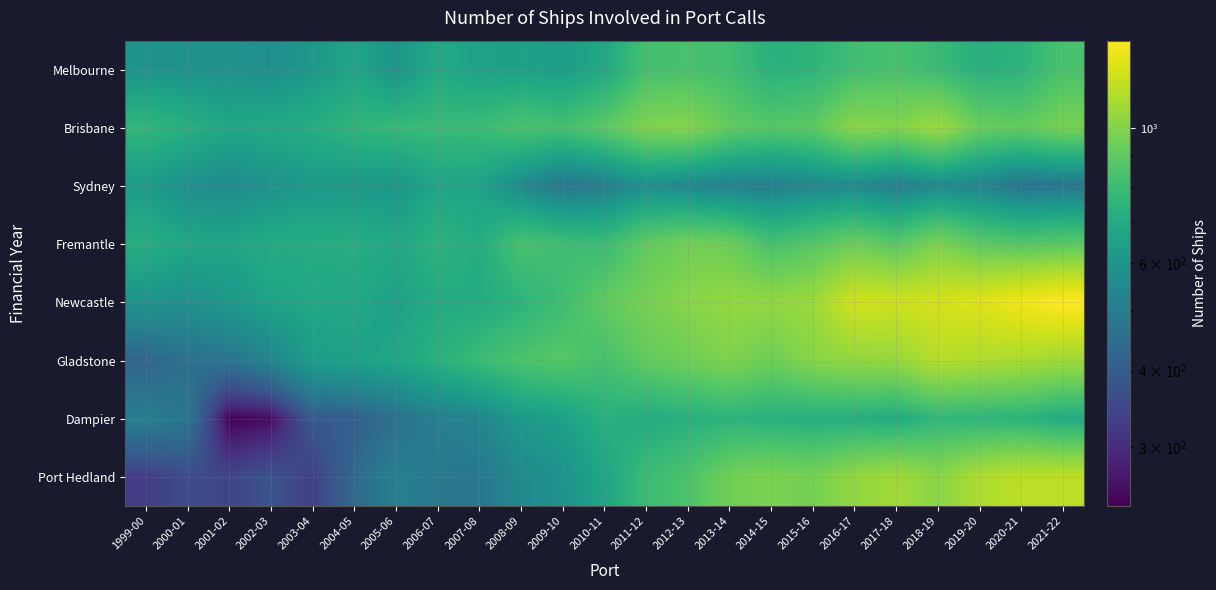

Reading right to left, list all the values displayed in this chart.

Melbourne: 2021-22=841	2020-21=748	2019-20=727	2018-19=791	2017-18=837	2016-17=811	2015-16=754	2014-15=734	2013-14=817	2012-13=838	2011-12=827	2010-11=688	2009-10=634	2008-09=652	2007-08=654	2006-07=697	2005-06=597	2004-05=672	2003-04=613	2002-03=575	2001-02=589	2000-01=587	1999-00=596
Brisbane: 2021-22=969	2020-21=910	2019-20=928	2018-19=1074	2017-18=1000	2016-17=1024	2015-16=894	2014-15=872	2013-14=907	2012-13=1005	2011-12=992	2010-11=892	2009-10=824	2008-09=842	2007-08=793	2006-07=787	2005-06=779	2004-05=757	2003-04=715	2002-03=689	2001-02=679	2000-01=727	1999-00=763
Sydney: 2021-22=474	2020-21=465	2019-20=531	2018-19=550	2017-18=511	2016-17=553	2015-16=541	2014-15=509	2013-14=519	2012-13=541	2011-12=575	2010-11=504	2009-10=476	2008-09=553	2007-08=661	2006-07=670	2005-06=604	2004-05=615	2003-04=616	2002-03=590	2001-02=560	2000-01=578	1999-00=626
Fremantle: 2021-22=884	2020-21=867	2019-20=894	2018-19=980	2017-18=881	2016-17=936	2015-16=875	2014-15=829	2013-14=939	2012-13=954	2011-12=905	2010-11=795	2009-10=809	2008-09=836	2007-08=708	2006-07=744	2005-06=686	2004-05=716	2003-04=712	2002-03=702	2001-02=669	2000-01=678	1999-00=719
Newcastle: 2021-22=1389	2020-21=1341	2019-20=1273	2018-19=1240	2017-18=1216	2016-17=1229	2015-16=1070	2014-15=1042	2013-14=1046	2012-13=1014	2011-12=967	2010-11=905	2009-10=809	2008-09=748	2007-08=703	2006-07=704	2005-06=652	2004-05=682	2003-04=683	2002-03=661	2001-02=617	2000-01=581	1999-00=592
Gladstone: 2021-22=1074	2020-21=1107	2019-20=1121	2018-19=1144	2017-18=1051	2016-17=1043	2015-16=1012	2014-15=941	2013-14=989	2012-13=947	2011-12=910	2010-11=830	2009-10=879	2008-09=849	2007-08=794	2006-07=736	2005-06=677	2004-05=652	2003-04=637	2002-03=531	2001-02=469	2000-01=459	1999-00=422
Dampier: 2021-22=701	2020-21=747	2019-20=752	2018-19=764	2017-18=703	2016-17=719	2015-16=722	2014-15=731	2013-14=746	2012-13=728	2011-12=707	2010-11=732	2009-10=647	2008-09=622	2007-08=530	2006-07=512	2005-06=459	2004-05=405	2003-04=392	2002-03=254	2001-02=240	2000-01=477	1999-00=507
Port Hedland: 2021-22=1166	2020-21=1162	2019-20=1123	2018-19=1019	2017-18=1087	2016-17=1044	2015-16=963	2014-15=982	2013-14=952	2012-13=850	2011-12=797	2010-11=675	2009-10=589	2008-09=548	2007-08=481	2006-07=487	2005-06=516	2004-05=437	2003-04=332	2002-03=376	2001-02=343	2000-01=361	1999-00=326